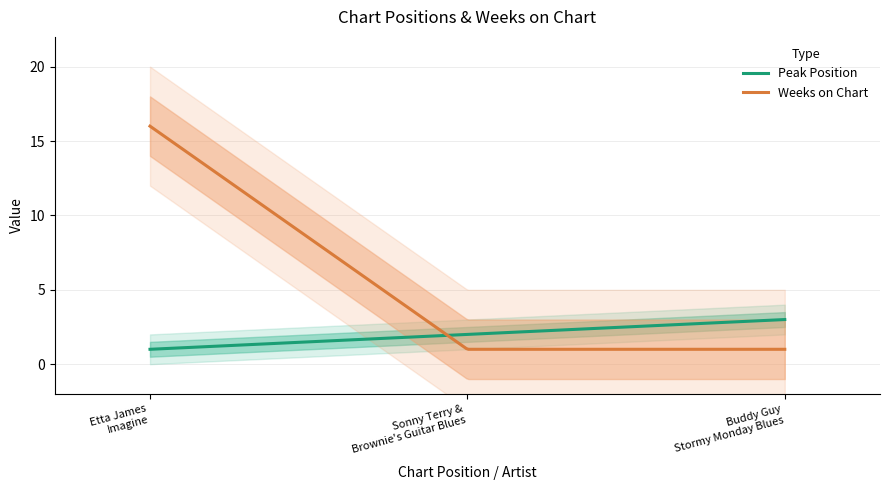

What is the greatest value displayed?

16